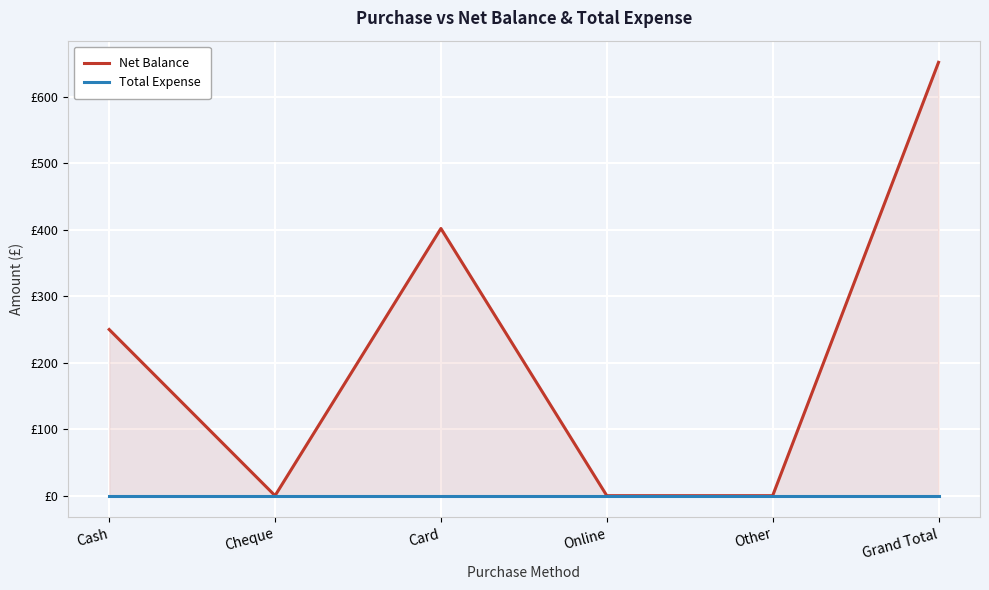

Which label corresponds to the largest value in the chart?

Grand Total